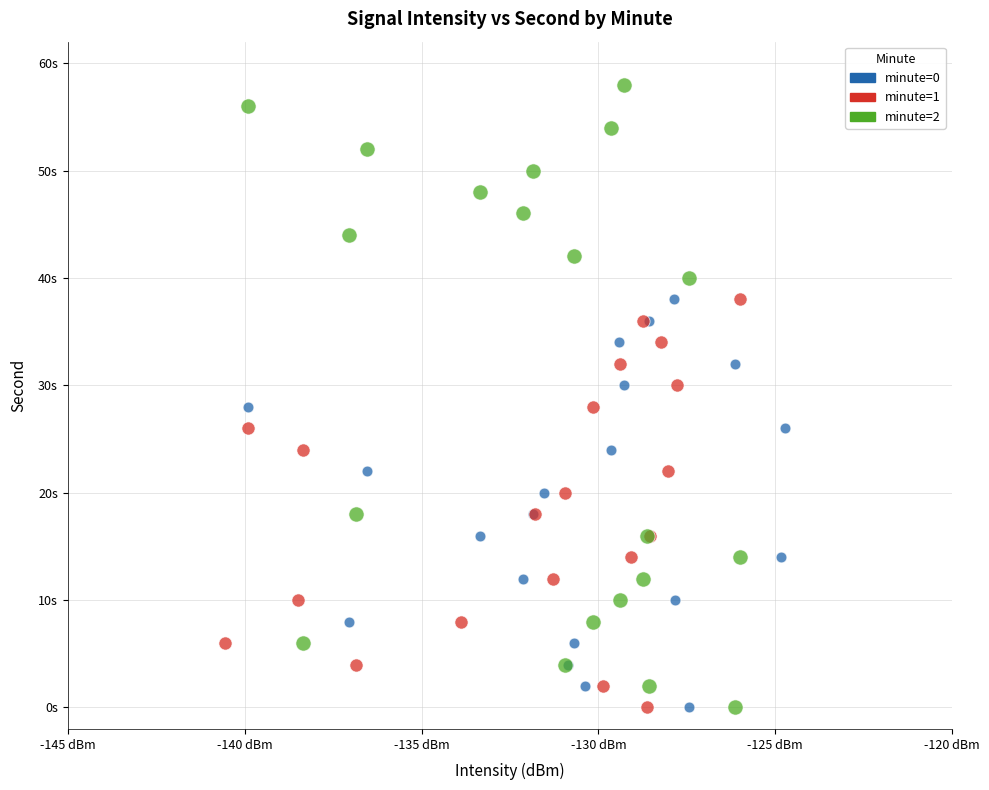

What are all the series names shown in the legend?

minute=0, minute=1, minute=2